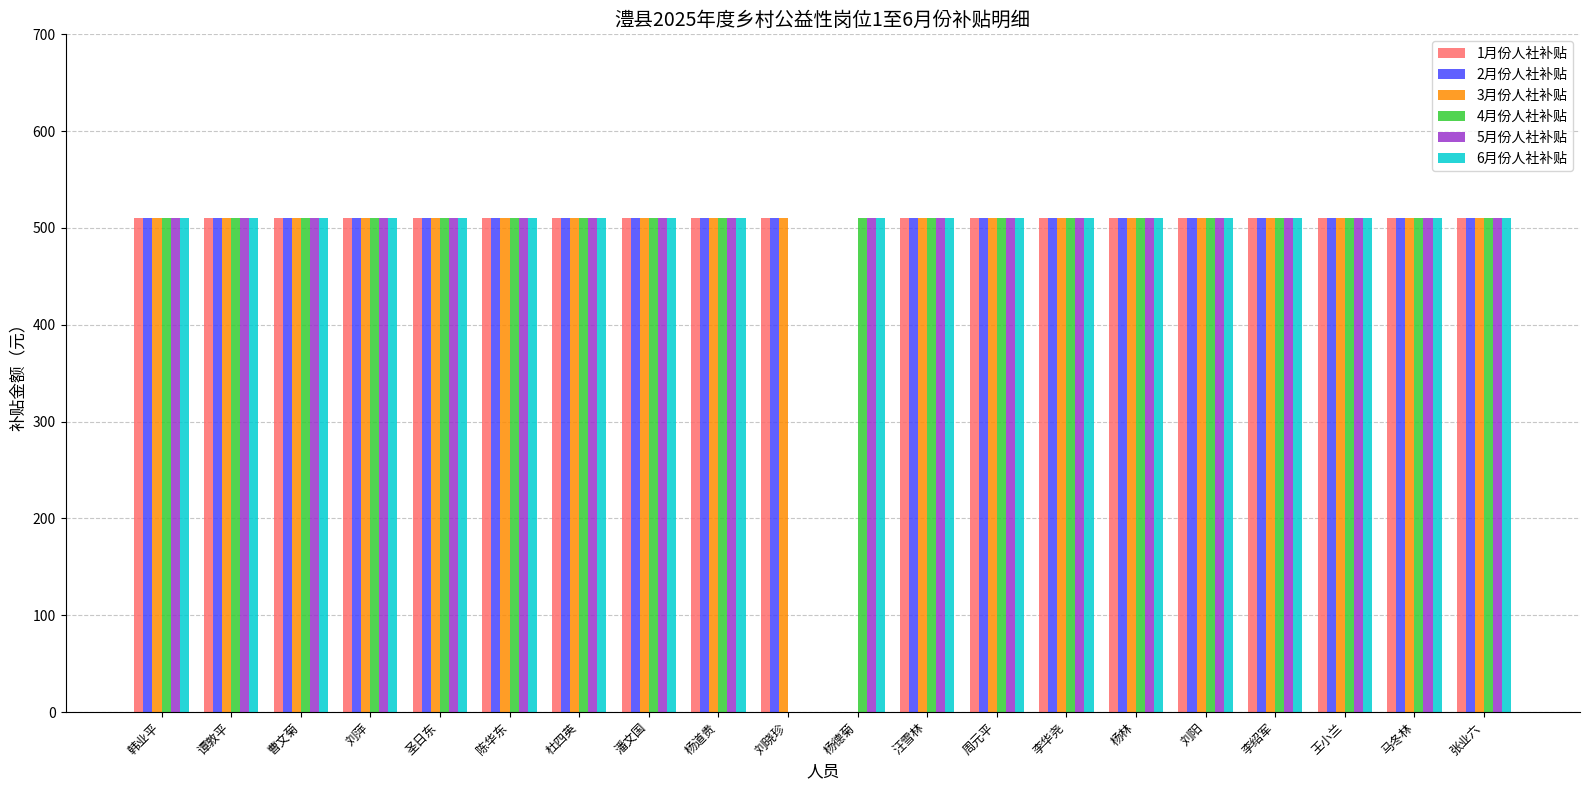

The 1月份人社补贴 series shows 510 at 马冬林. True or false?

True